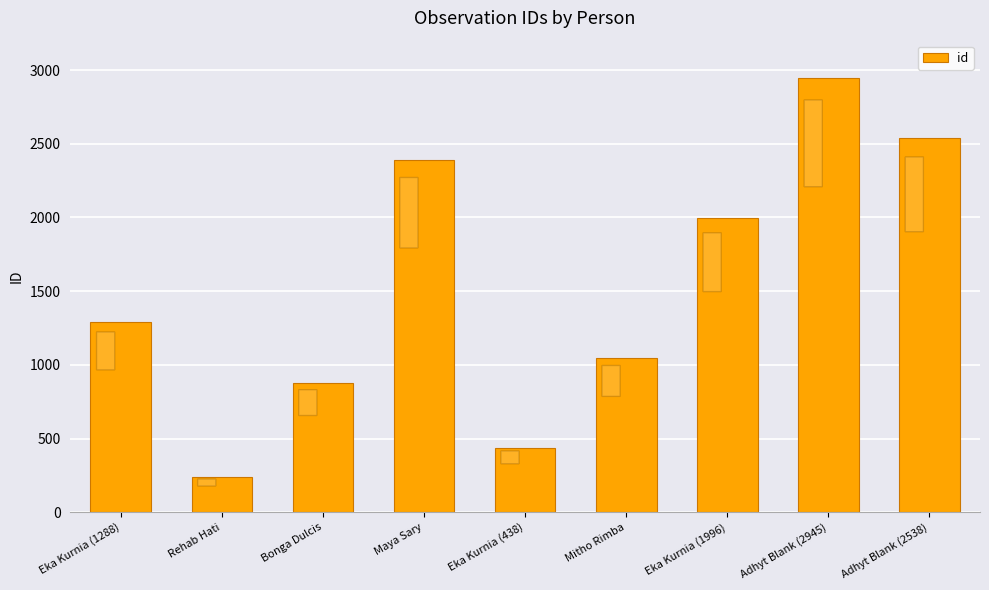

What is the label of the 6th bar from the left?

Mitho Rimba